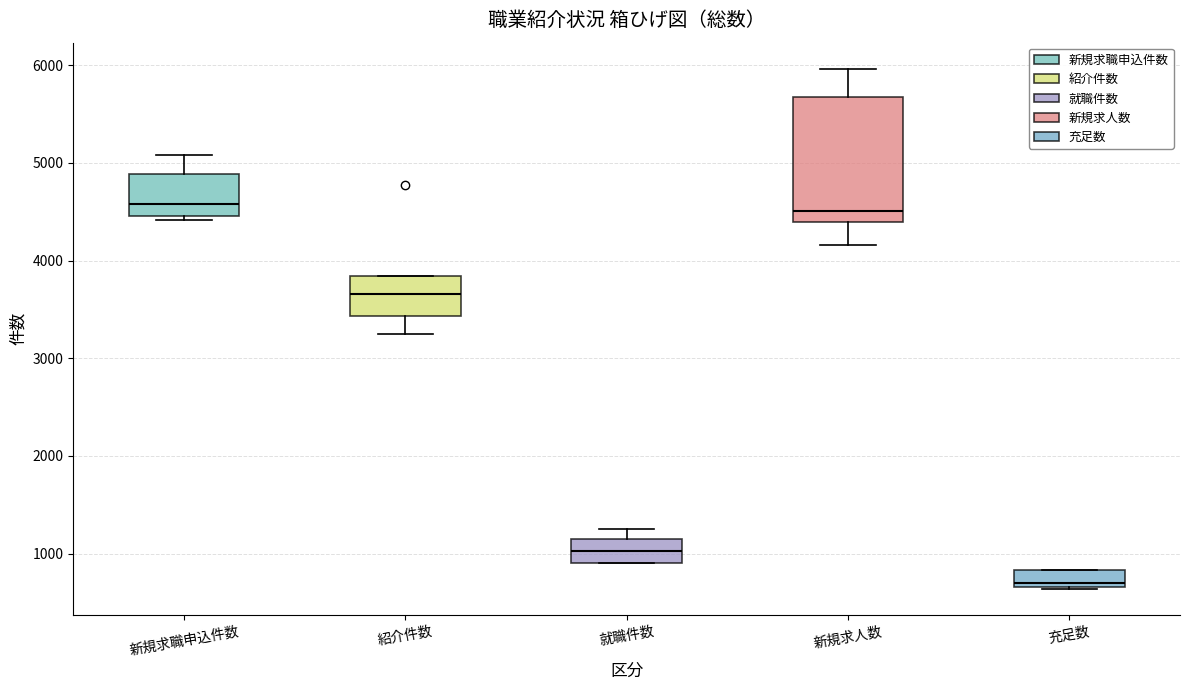

Where does the median line of the box for 新規求人数 sit on the y-axis? The values are not printed on the chart, so give them approximately, as read against the axis.

4500